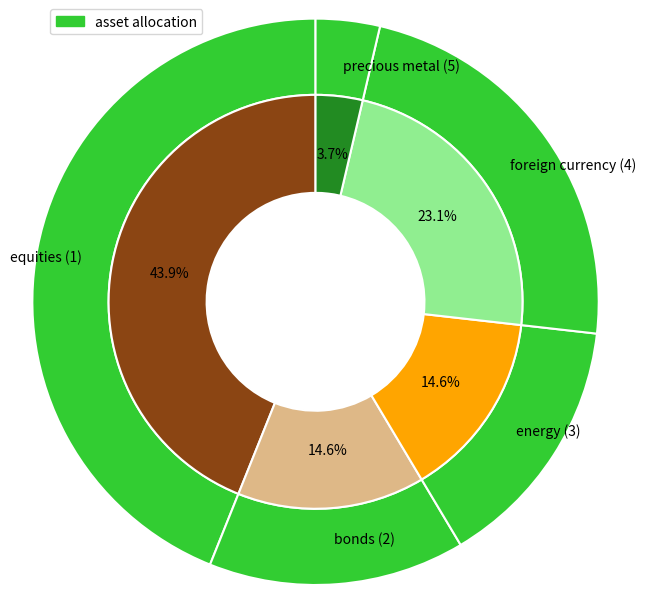

How many segments does this pie chart have?

5